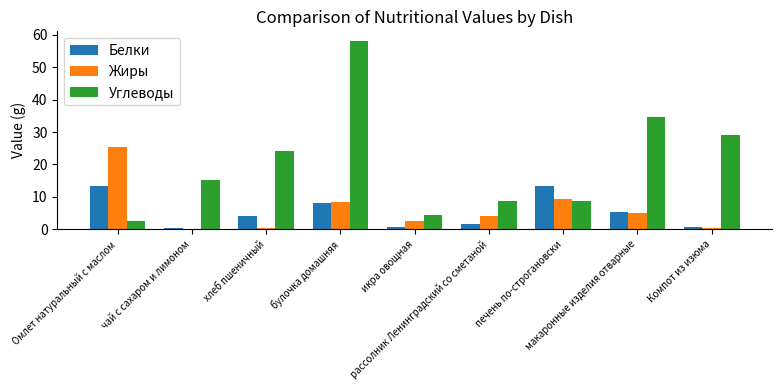

Which series has the widest spread of values?

Углеводы